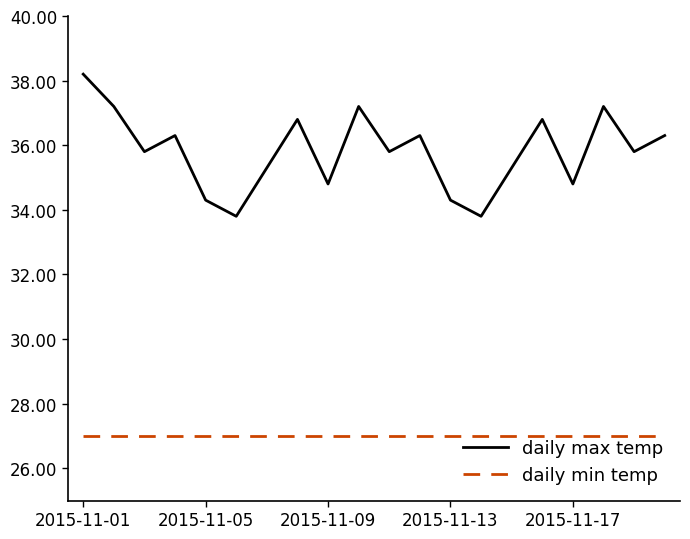

List the series in order of their peak value, lowest first.

daily min temp, daily max temp